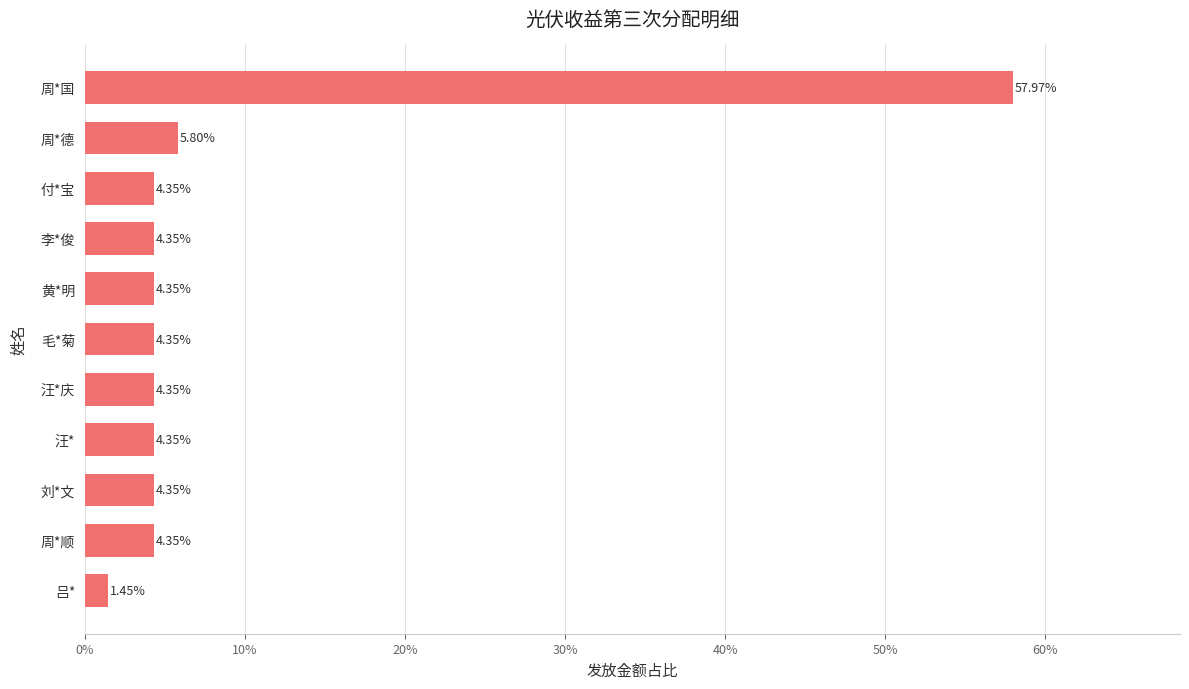

Which category has the lowest value across all series?

吕*